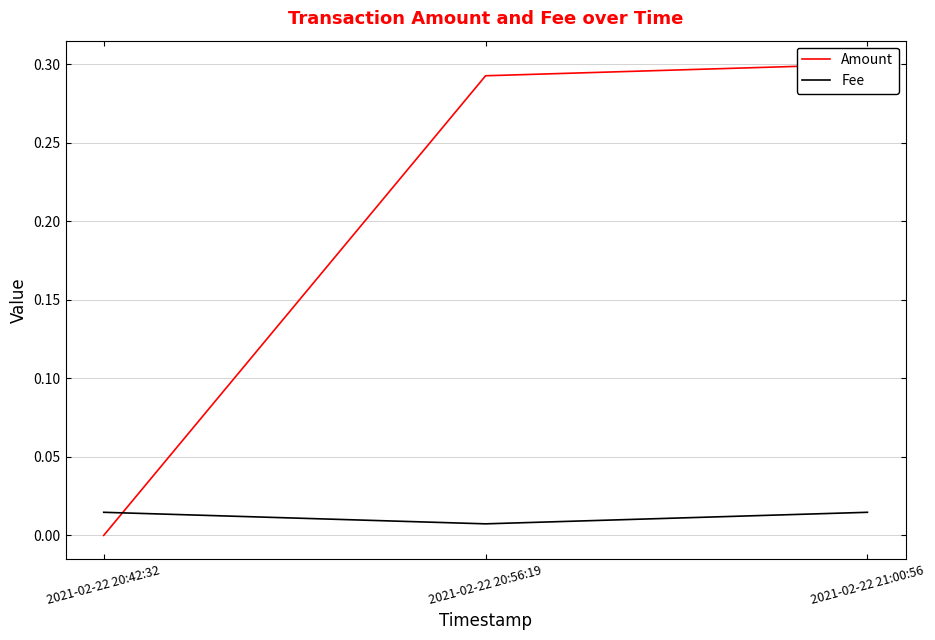

Reading left to right, list all the values displayed in this chart.

Amount: 2021-02-22 20:42:32=0.0	2021-02-22 20:56:19=0.3	2021-02-22 21:00:56=0.3
Fee: 2021-02-22 20:42:32=0.0	2021-02-22 20:56:19=0.0	2021-02-22 21:00:56=0.0